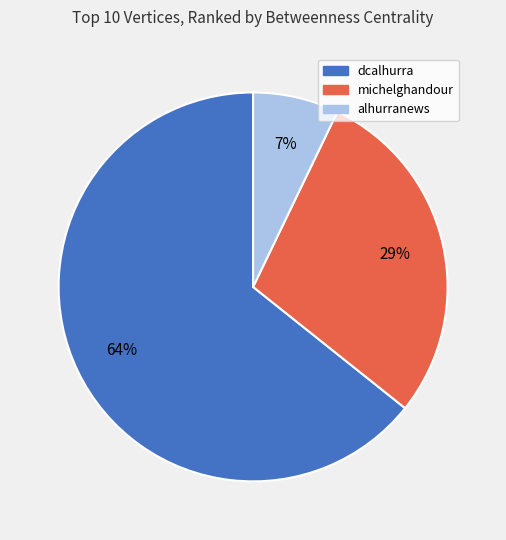

How many segments does this pie chart have?

3